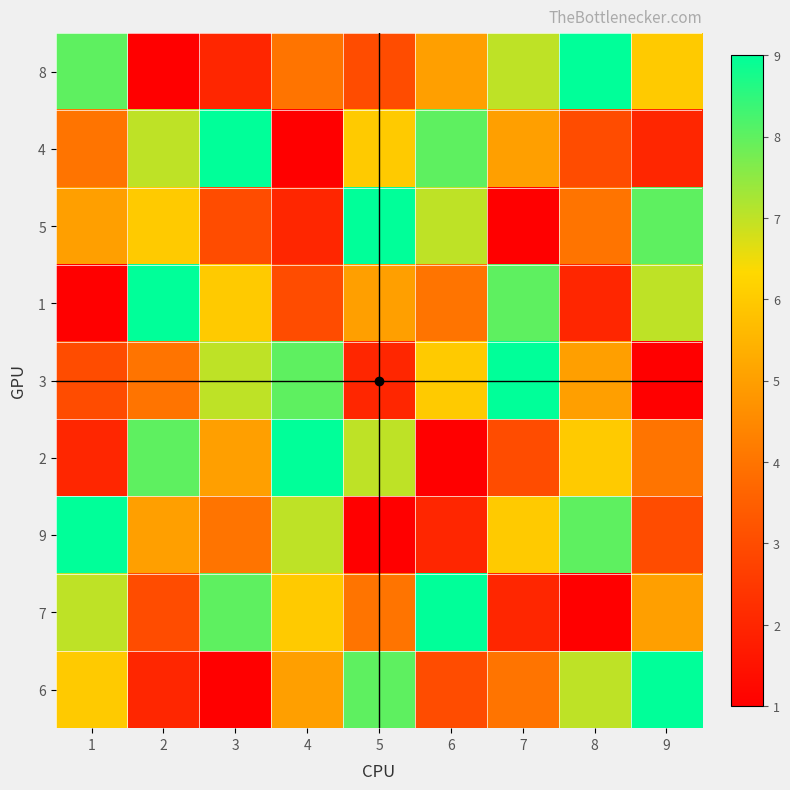

Reading right to left, list all the values displayed in this chart.

8: 9=6	8=9	7=7	6=5	5=3	4=4	3=2	2=1	1=8
4: 9=2	8=3	7=5	6=8	5=6	4=1	3=9	2=7	1=4
5: 9=8	8=4	7=1	6=7	5=9	4=2	3=3	2=6	1=5
1: 9=7	8=2	7=8	6=4	5=5	4=3	3=6	2=9	1=1
3: 9=1	8=5	7=9	6=6	5=2	4=8	3=7	2=4	1=3
2: 9=4	8=6	7=3	6=1	5=7	4=9	3=5	2=8	1=2
9: 9=3	8=8	7=6	6=2	5=1	4=7	3=4	2=5	1=9
7: 9=5	8=1	7=2	6=9	5=4	4=6	3=8	2=3	1=7
6: 9=9	8=7	7=4	6=3	5=8	4=5	3=1	2=2	1=6